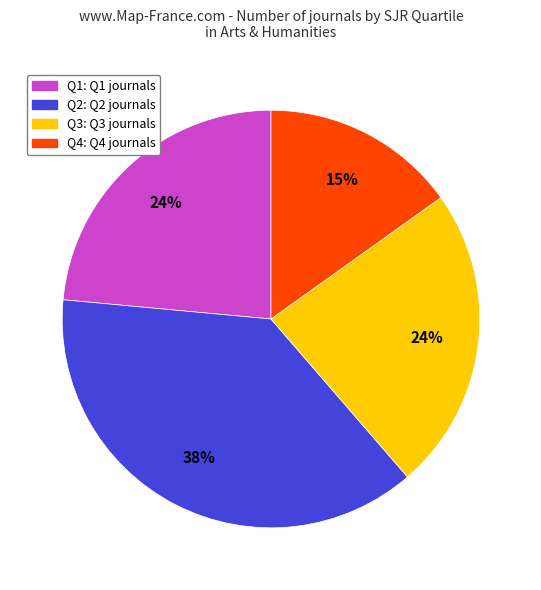

Do Q1 and Q3 together represent more than half of the pie?

No